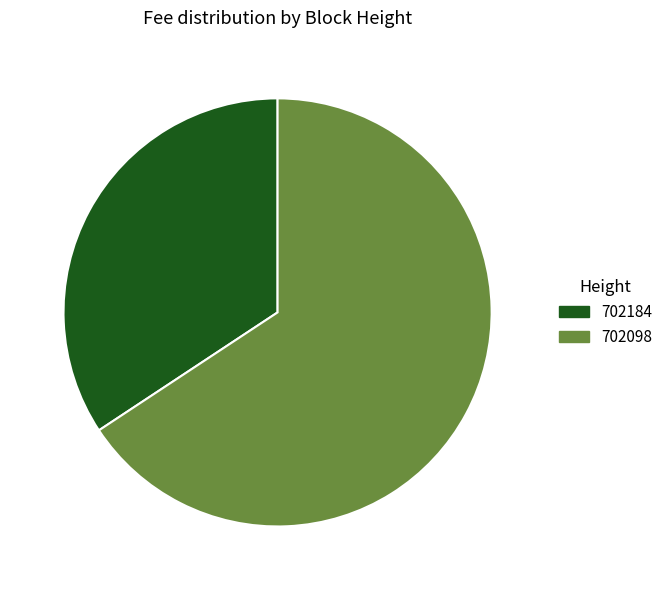

The 702098 slice represents 73% of the pie. True or false?

False